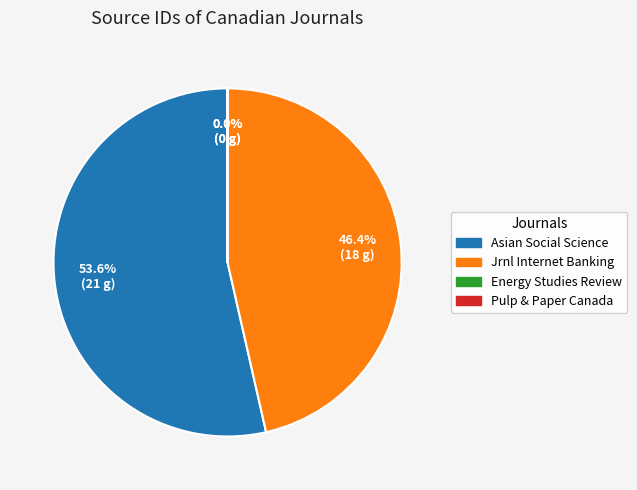

To the nearest percent, what is the difference between the largest and smallest slice percentages?

54%